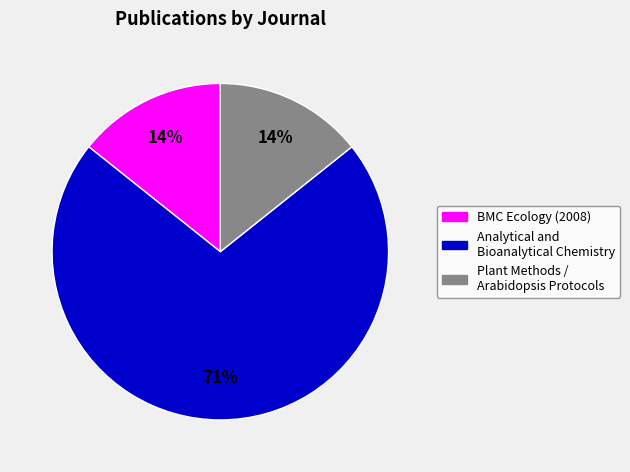

Which category has the biggest portion of the pie?

Analytical and Bioanalytical Chemistry